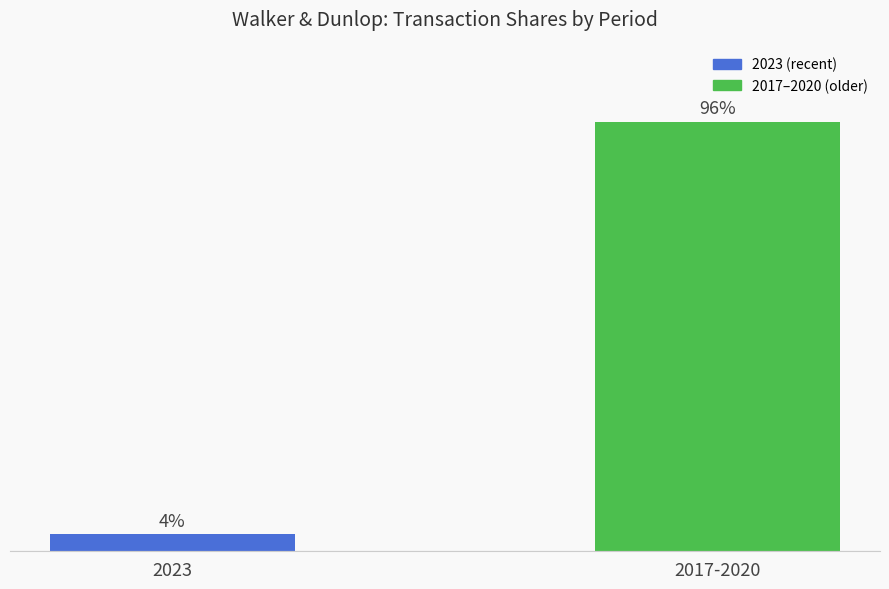

Rank the categories by value from highest to lowest.

2017-2020, 2023